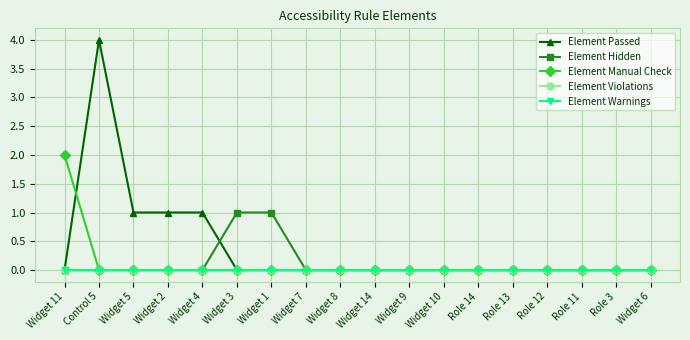

Is it true that Element Violations equals 0 at Widget 8?

True